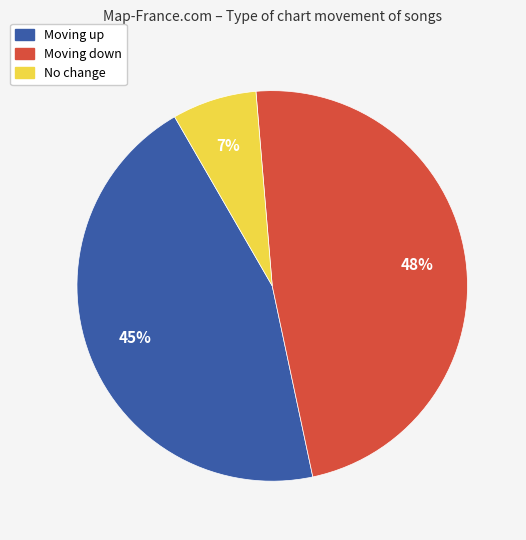

Is Moving down the majority of the pie?

No